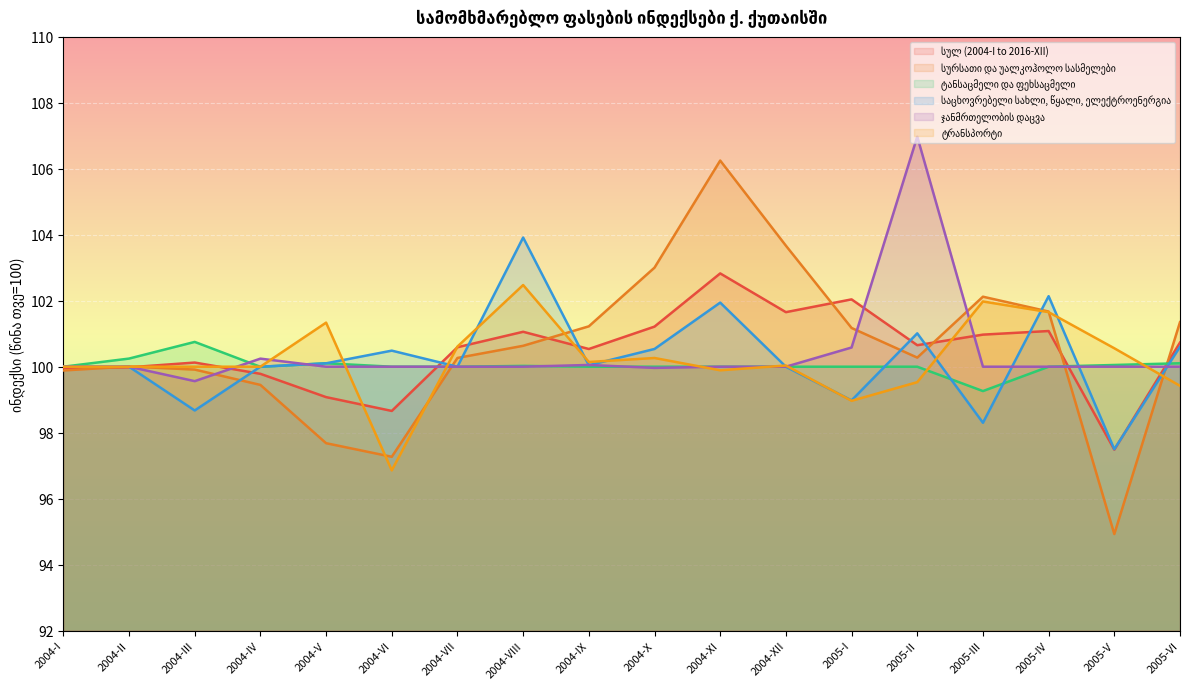

At which label does ტანსაცმელი და ფეხსაცმელი first exceed 100?

2004-II